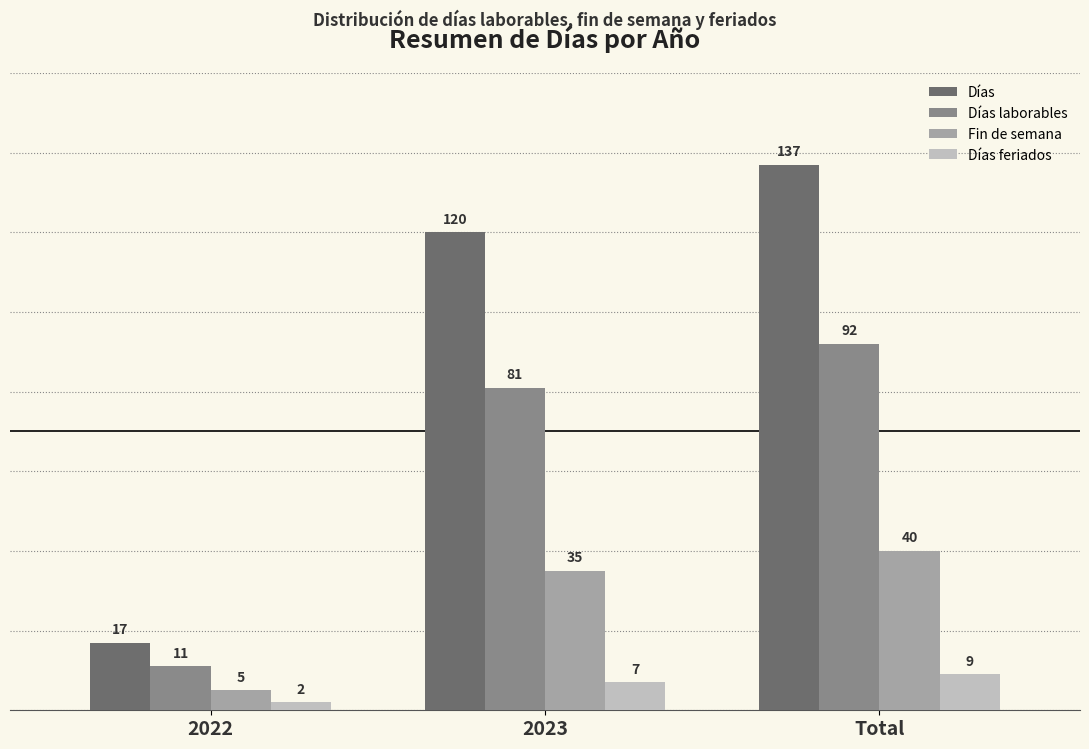

What position from the left is Total?

3